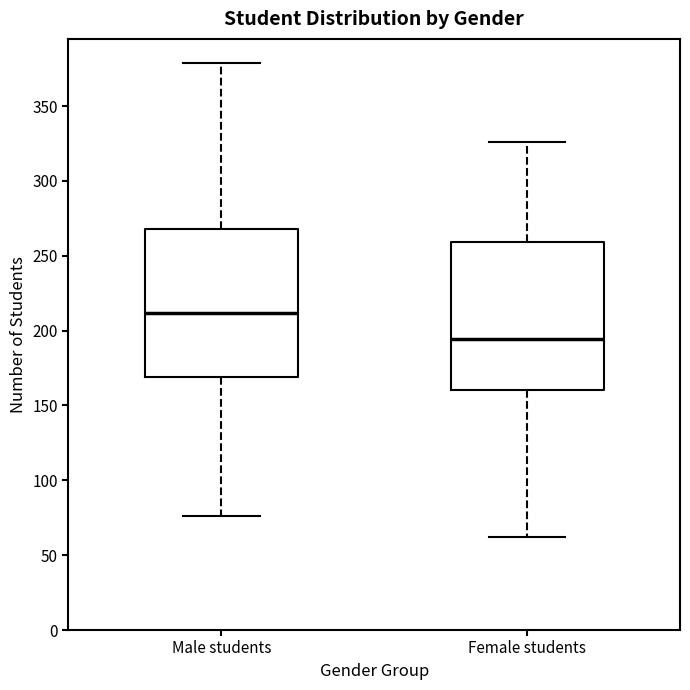

Reading left to right, read every box against the y-axis: the position of its median line, the range the box covers, and the ends of its whiskers. The values are not printed on the chart, so give them approximately, as read against the axis.

Male students: median 210, box 170 to 270, whiskers 75 to 380
Female students: median 195, box 160 to 260, whiskers 60 to 325